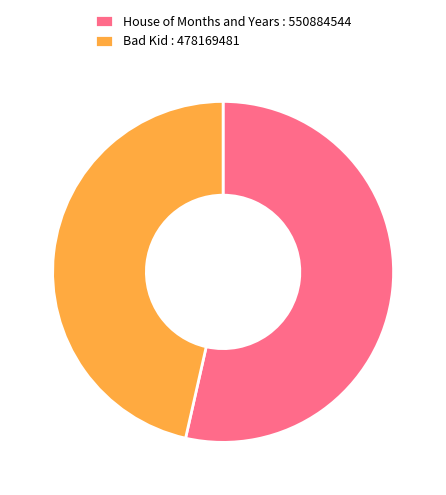

Do House of Months and Years : 550884544 and Bad Kid : 478169481 together represent more than half of the pie?

Yes